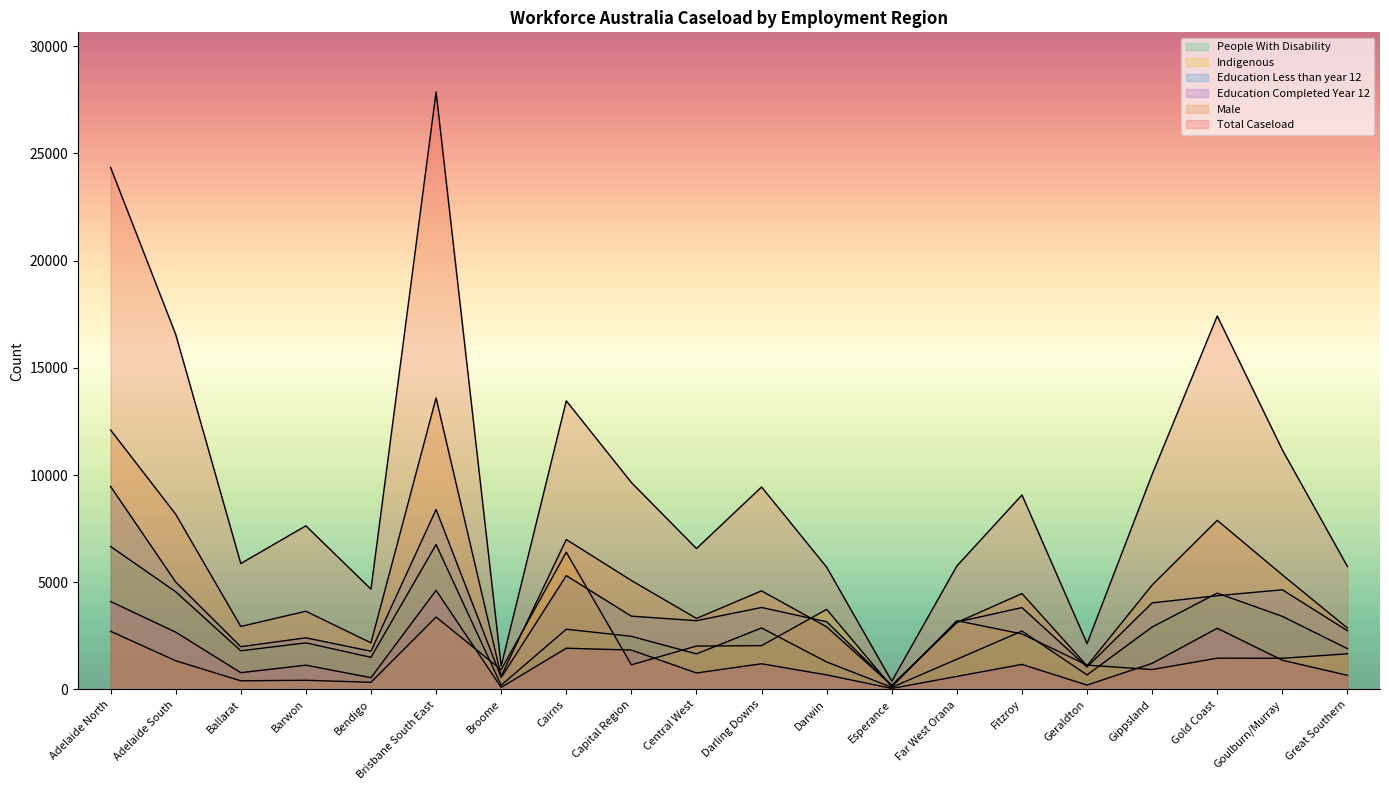

Reading left to right, what are all the values shown in this chart?

Total Caseload: Adelaide North=24350	Adelaide South=16565	Ballarat=5875	Barwon=7635	Bendigo=4680	Brisbane South East=27865	Broome=1095	Cairns=13465	Capital Region=9655	Central West=6575	Darling Downs=9445	Darwin=5705	Esperance=385	Far West Orana=5760	Fitzroy=9075	Geraldton=2140	Gippsland=10035	Gold Coast=17420	Goulburn/Murray=11175	Great Southern=5735
Male: Adelaide North=12105	Adelaide South=8175	Ballarat=2940	Barwon=3650	Bendigo=2175	Brisbane South East=13600	Broome=620	Cairns=6995	Capital Region=5085	Central West=3315	Darling Downs=4600	Darwin=2920	Esperance=195	Far West Orana=3125	Fitzroy=4475	Geraldton=1105	Gippsland=4875	Gold Coast=7890	Goulburn/Murray=5345	Great Southern=2865
Indigenous: Adelaide North=2715	Adelaide South=1340	Ballarat=405	Barwon=430	Bendigo=335	Brisbane South East=3380	Broome=920	Cairns=6400	Capital Region=1150	Central West=2025	Darling Downs=2045	Darwin=3735	Esperance=125	Far West Orana=3210	Fitzroy=2590	Geraldton=1135	Gippsland=930	Gold Coast=1460	Goulburn/Murray=1455	Great Southern=1665
People With Disability: Adelaide North=6670	Adelaide South=4560	Ballarat=1805	Barwon=2175	Bendigo=1500	Brisbane South East=6760	Broome=200	Cairns=2810	Capital Region=2480	Central West=1660	Darling Downs=2870	Darwin=1285	Esperance=100	Far West Orana=1410	Fitzroy=2725	Geraldton=680	Gippsland=2915	Gold Coast=4495	Goulburn/Murray=3410	Great Southern=1905
Education Less than year 12: Adelaide North=9470	Adelaide South=5015	Ballarat=1995	Barwon=2410	Bendigo=1785	Brisbane South East=8395	Broome=555	Cairns=5310	Capital Region=3420	Central West=3210	Darling Downs=3825	Darwin=3160	Esperance=185	Far West Orana=3145	Fitzroy=3820	Geraldton=1050	Gippsland=4040	Gold Coast=4375	Goulburn/Murray=4650	Great Southern=2740
Education Completed Year 12: Adelaide North=4105	Adelaide South=2675	Ballarat=785	Barwon=1135	Bendigo=550	Brisbane South East=4625	Broome=100	Cairns=1925	Capital Region=1840	Central West=770	Darling Downs=1200	Darwin=680	Esperance=50	Far West Orana=610	Fitzroy=1170	Geraldton=205	Gippsland=1220	Gold Coast=2855	Goulburn/Murray=1365	Great Southern=660